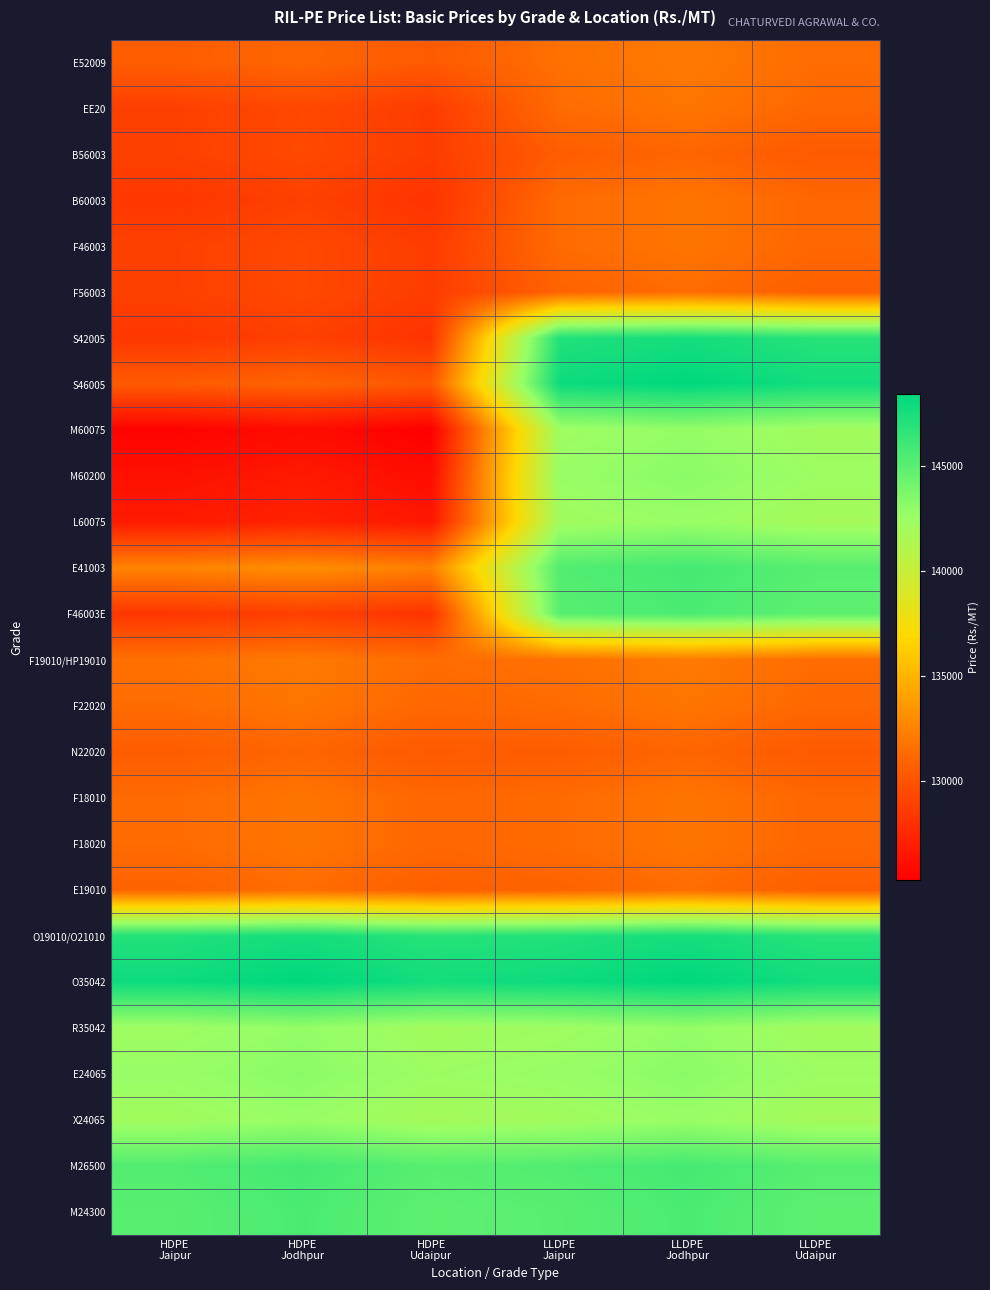

At which category does the chart reach its peak across all series?

LLDPE
Jodhpur